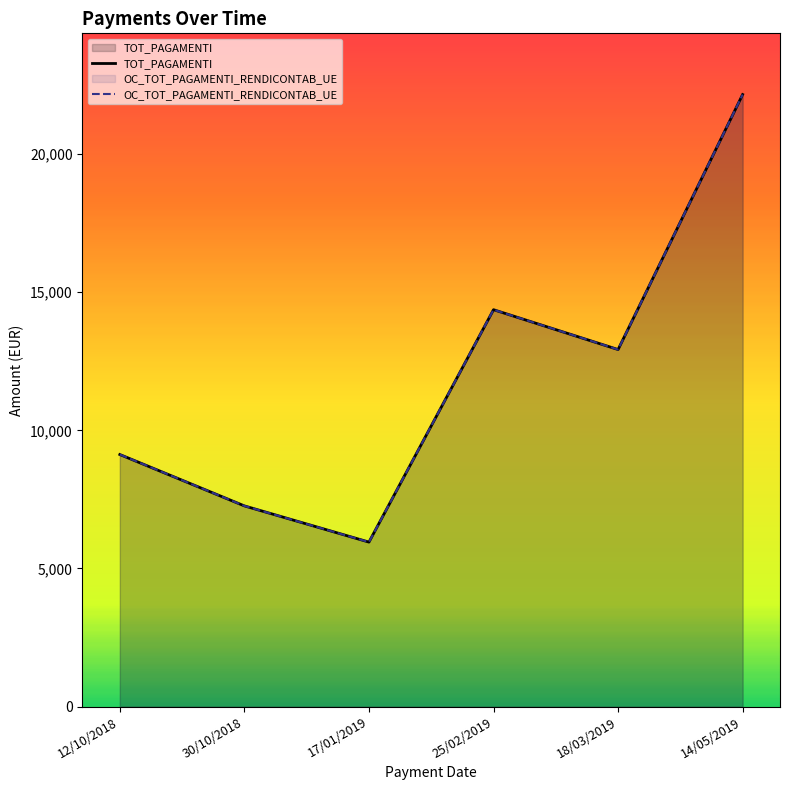

What is the sum of all OC_TOT_PAGAMENTI_RENDICONTAB_UE values?

71792.7